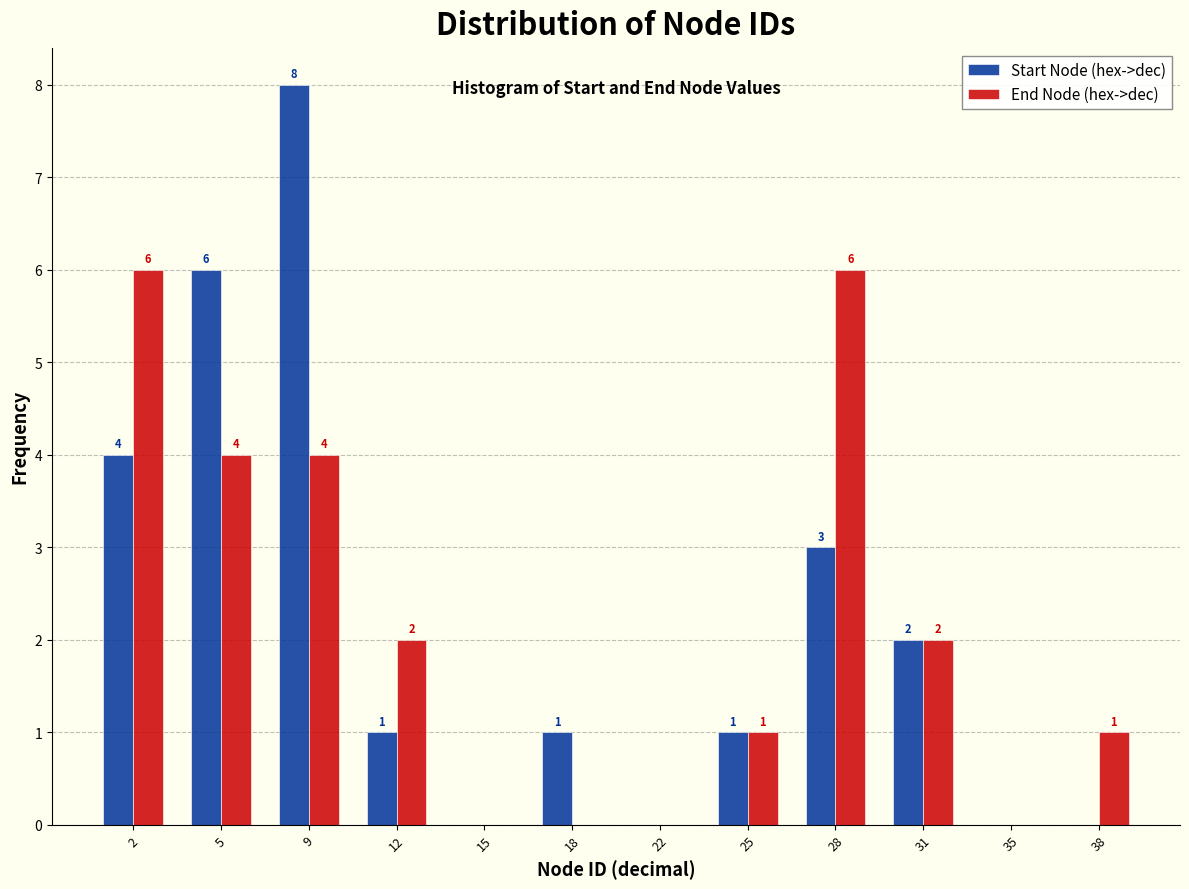

In the Start Node (hex->dec) series, which range on the x-axis has the tallest bar?

7.00 to 10.25